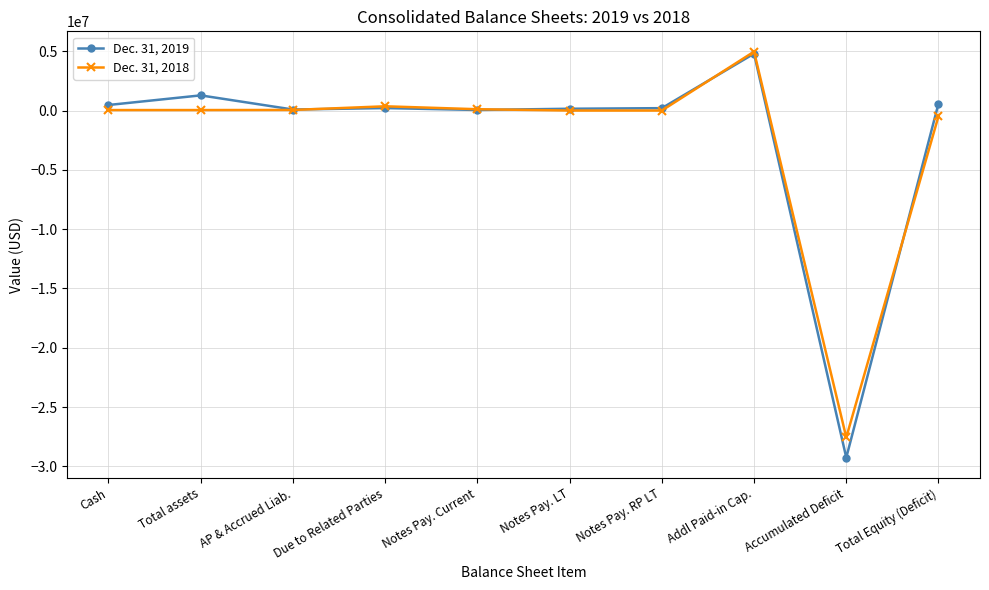

At which category is the sum across all series the highest?

Addl Paid-in Cap.